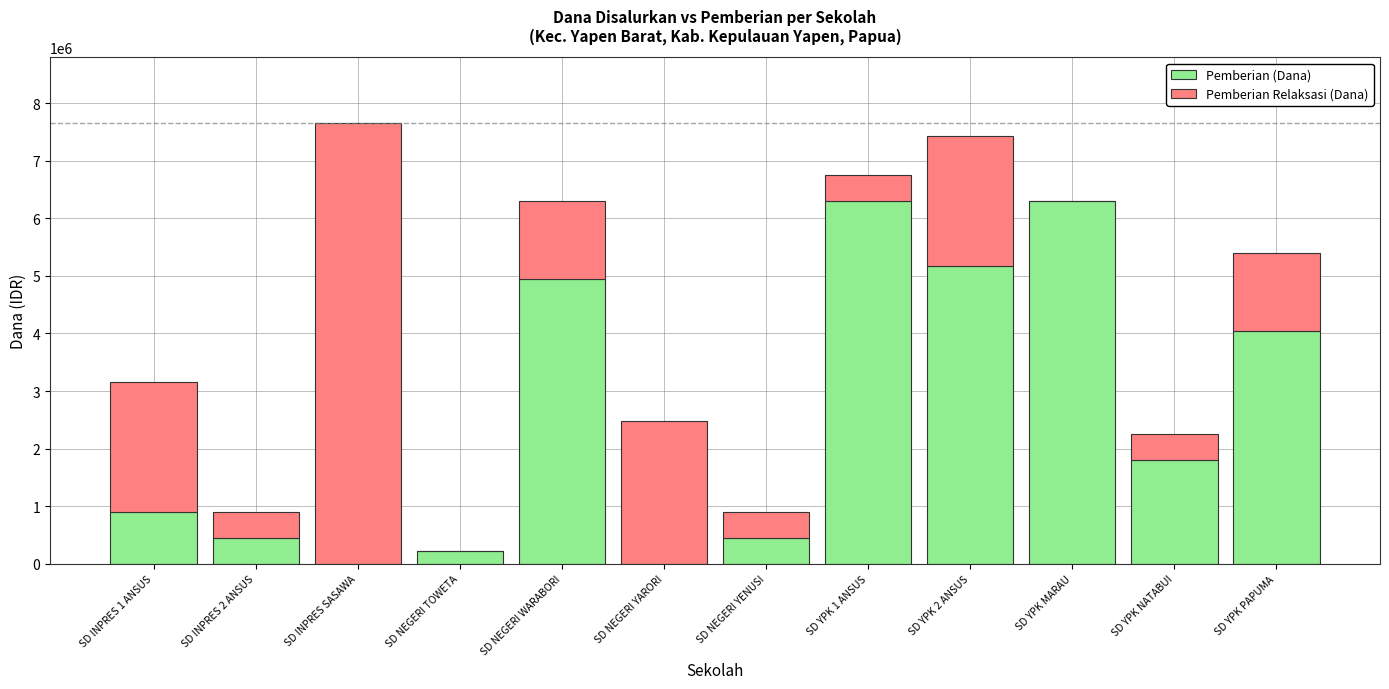

The value of Pemberian (Dana) at SD NEGERI YENUSI is 450000. True or false?

True